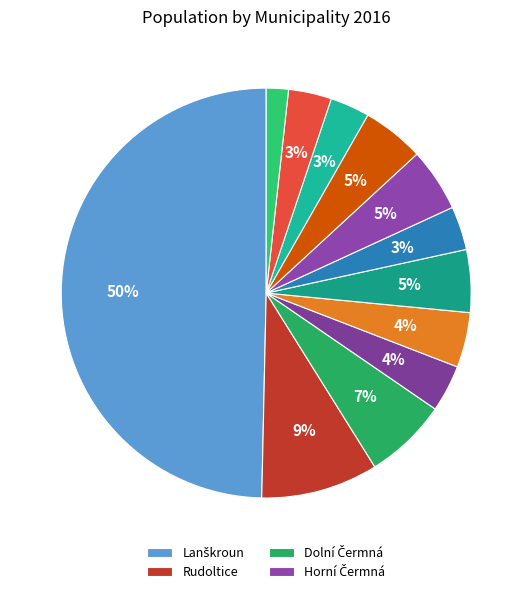

How many slices are in this pie chart?

12